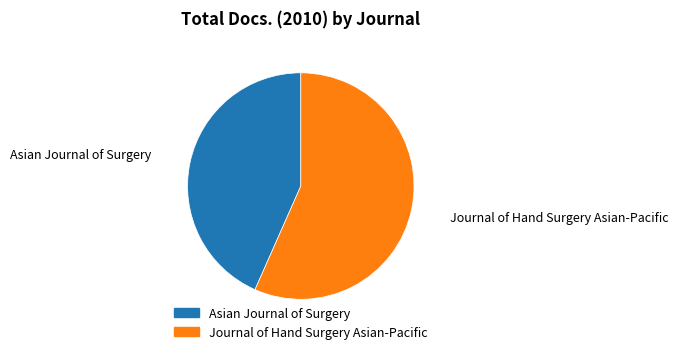

What is the largest slice in the pie chart?

Journal of Hand Surgery Asian-Pacific